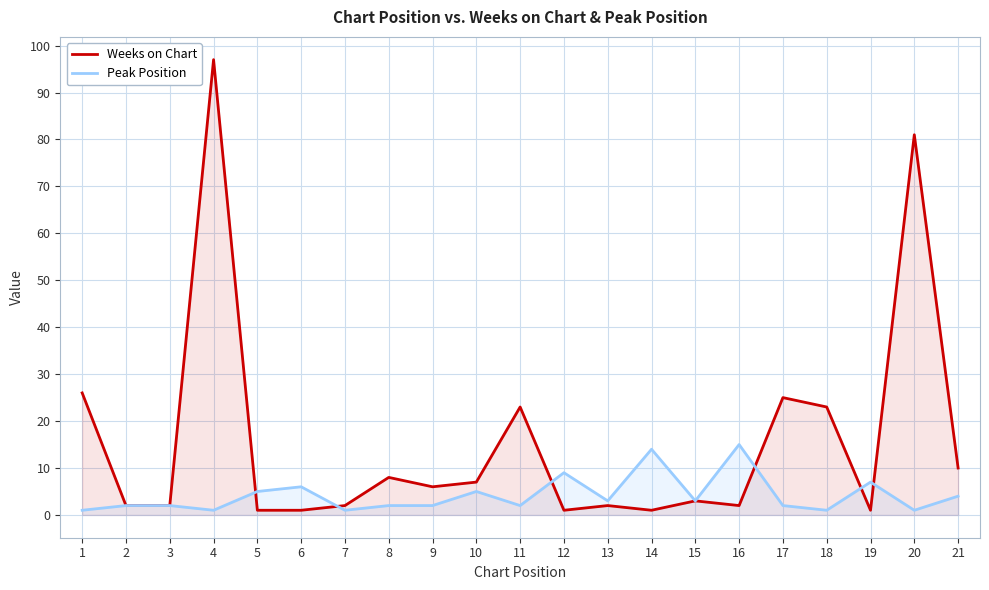

Is the value of Weeks on Chart at 5 greater than the value of Peak Position at 1?

No